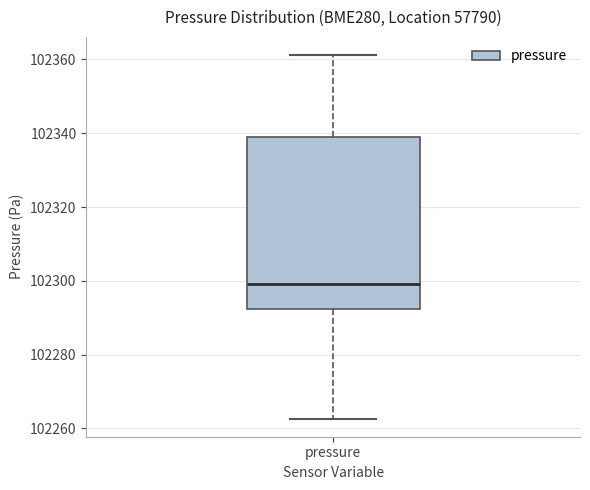

Read this box plot against the y-axis: the position of the median line, the range covered by the box, and the ends of both whiskers. The values are not printed on the chart, so give them approximately, as read against the axis.

median 102300, box 102292 to 102340, whiskers 102262 to 102362